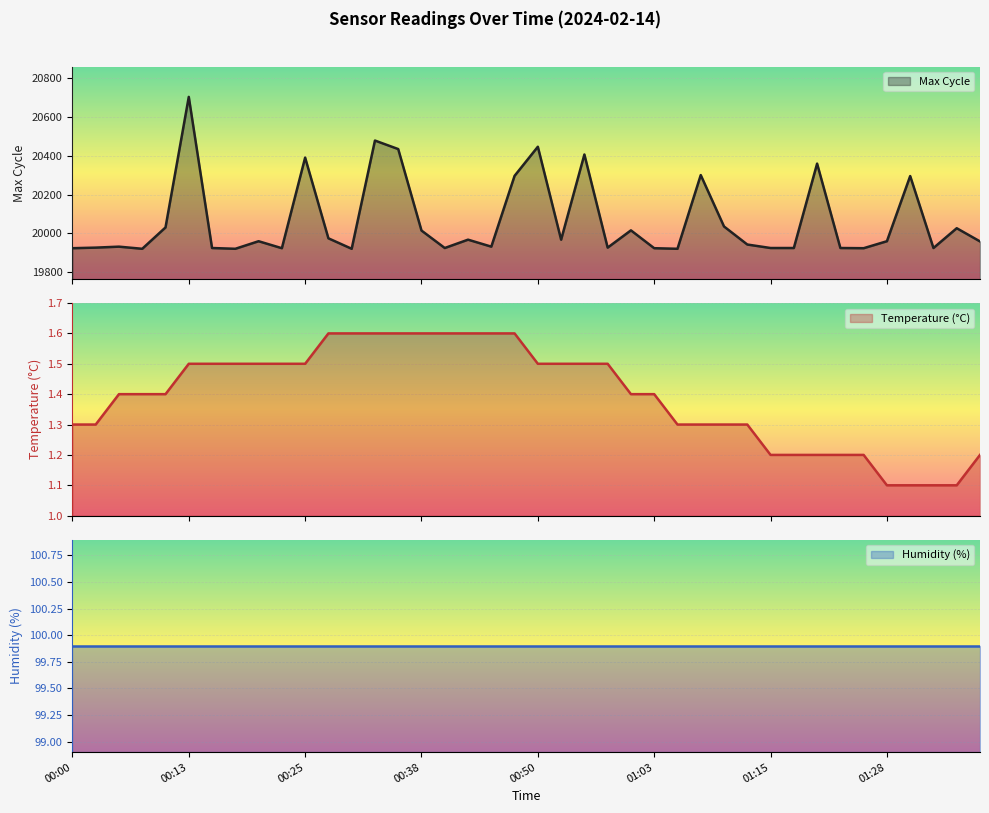

What is the spread (max minus min) of values at 00:28?

19973.4